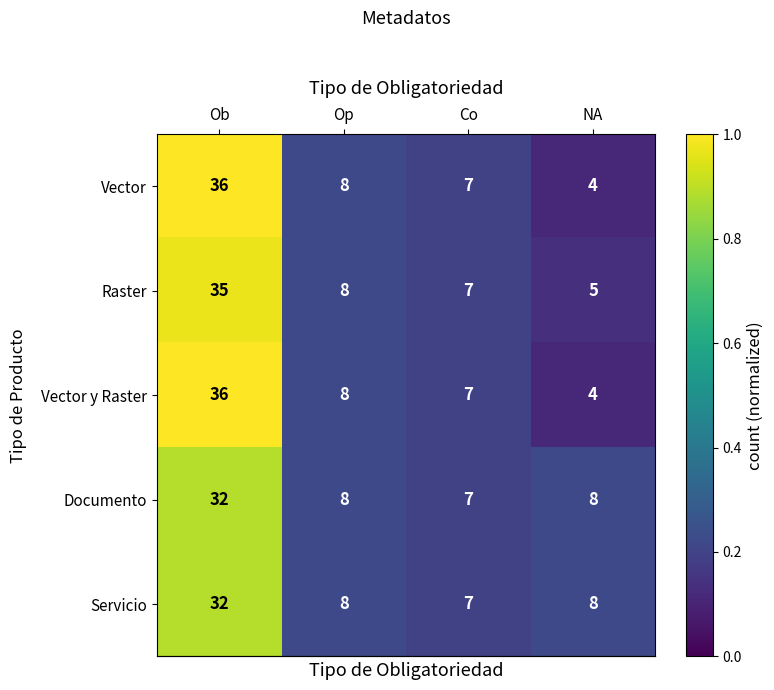

Reading right to left, what are all the values shown in this chart?

Vector: NA=4	Co=7	Op=8	Ob=36
Raster: NA=5	Co=7	Op=8	Ob=35
Vector y Raster: NA=4	Co=7	Op=8	Ob=36
Documento: NA=8	Co=7	Op=8	Ob=32
Servicio: NA=8	Co=7	Op=8	Ob=32